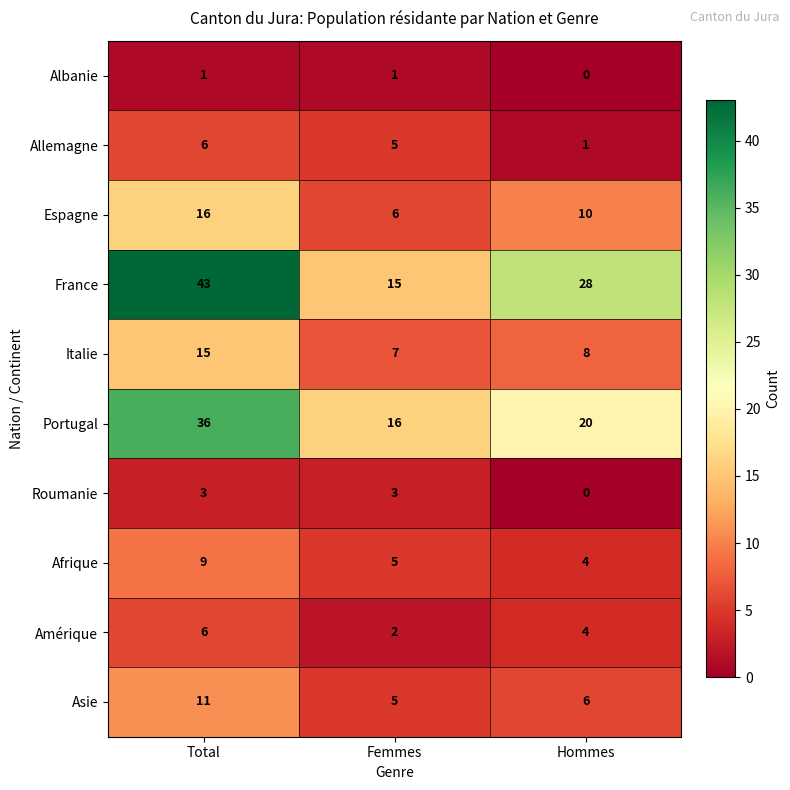

At which category is the sum across all series the highest?

Total